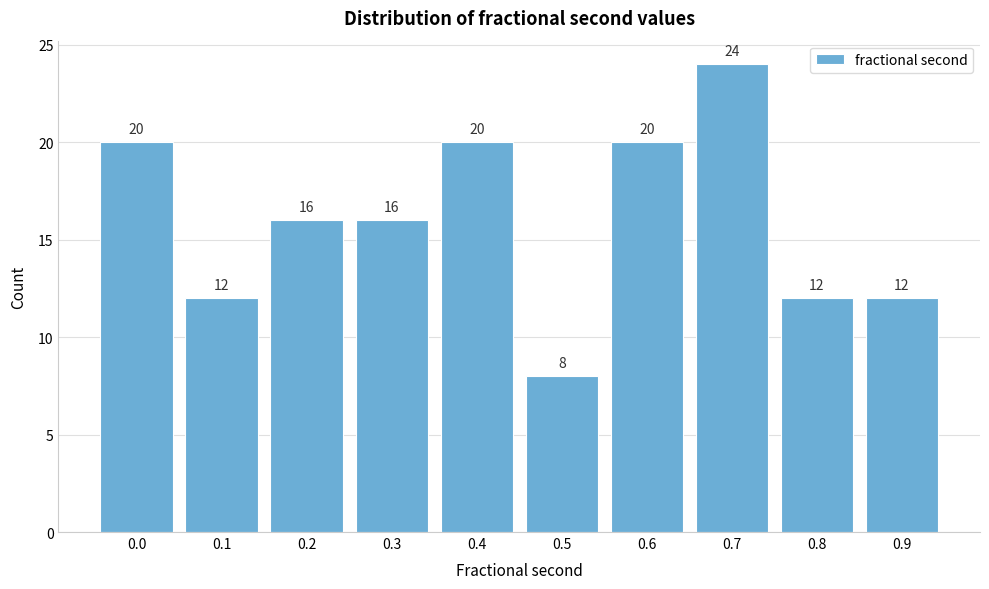

Reading left to right, extract all data points from this chart.

20	12	16	16	20	8	20	24	12	12